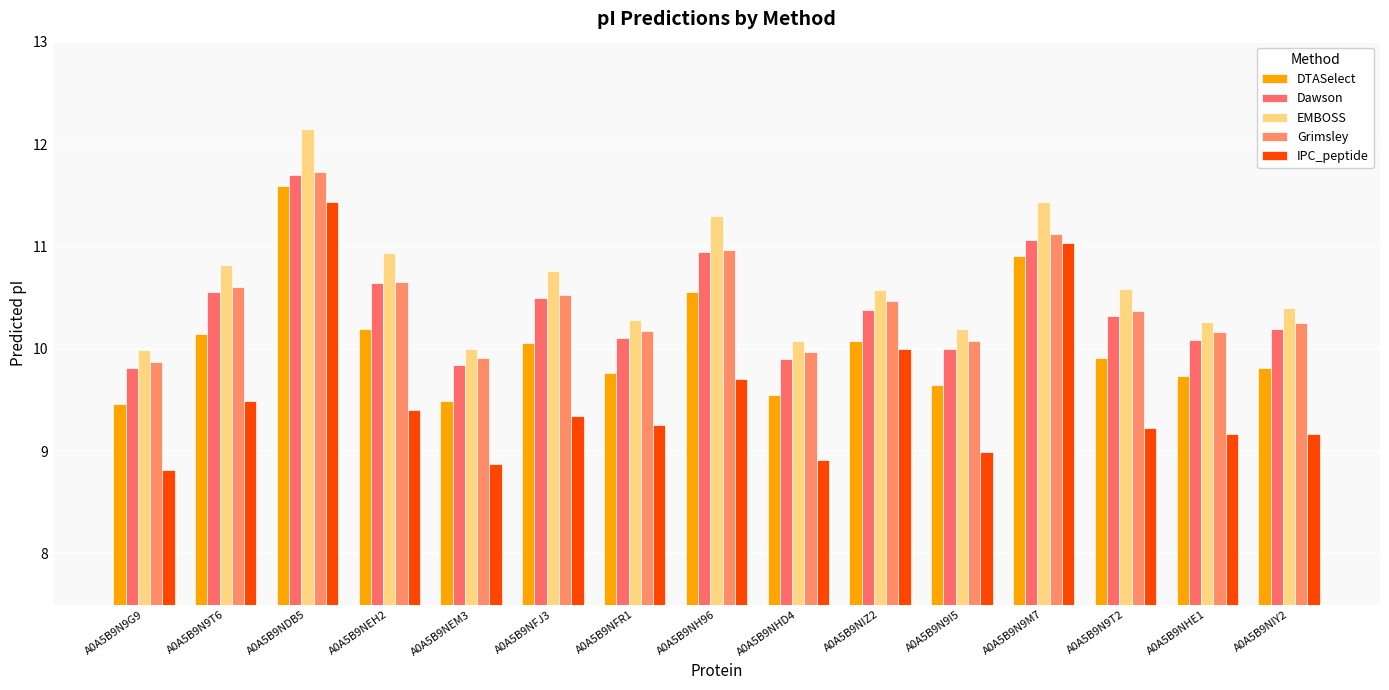

The Dawson series shows 5.8 at A0A5B9NHD4. True or false?

False